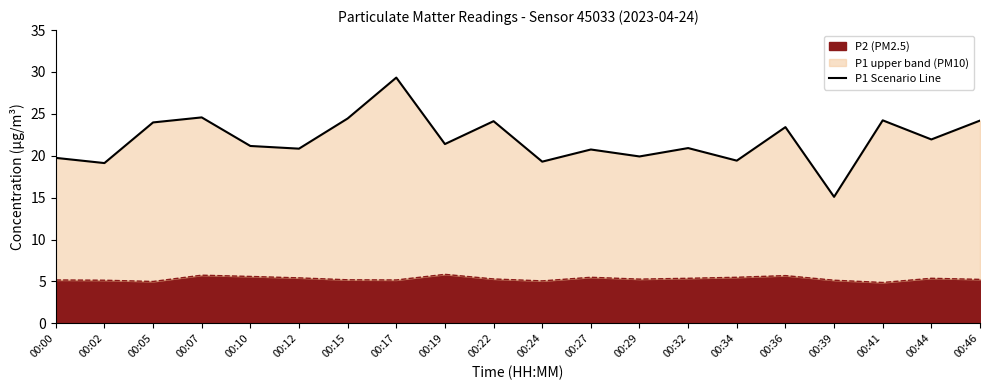

How many categories are shown in the chart?

20